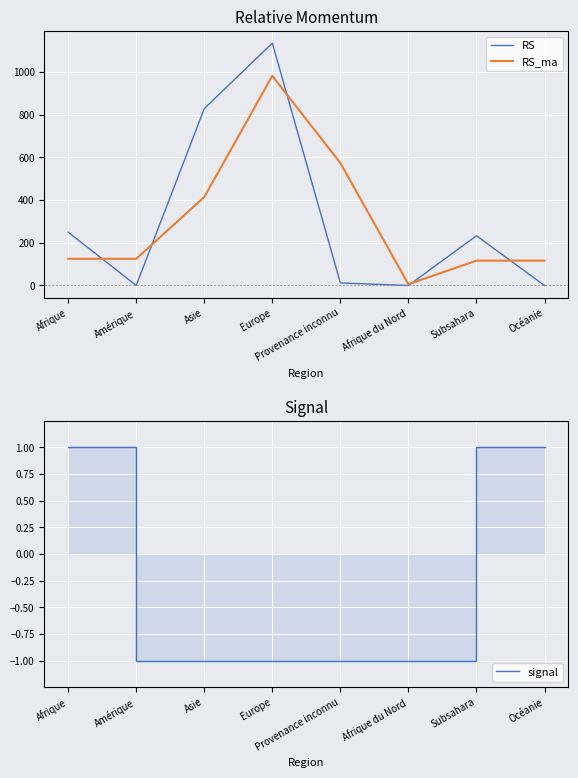

What is the label of the 1st point from the right?

Océanie